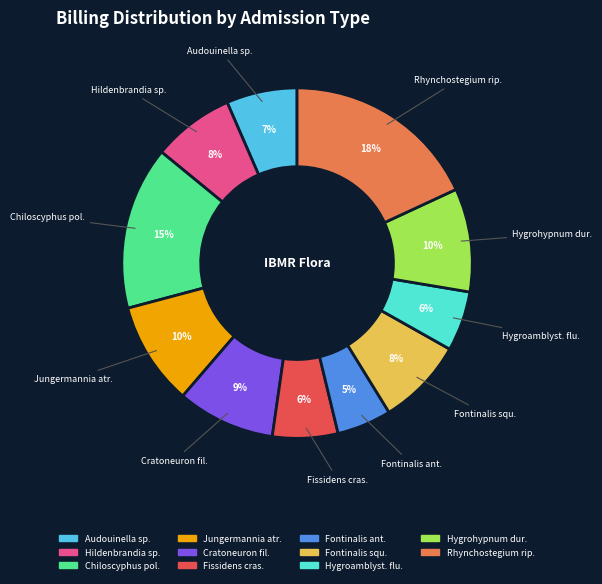

Is there a majority slice in this chart?

No